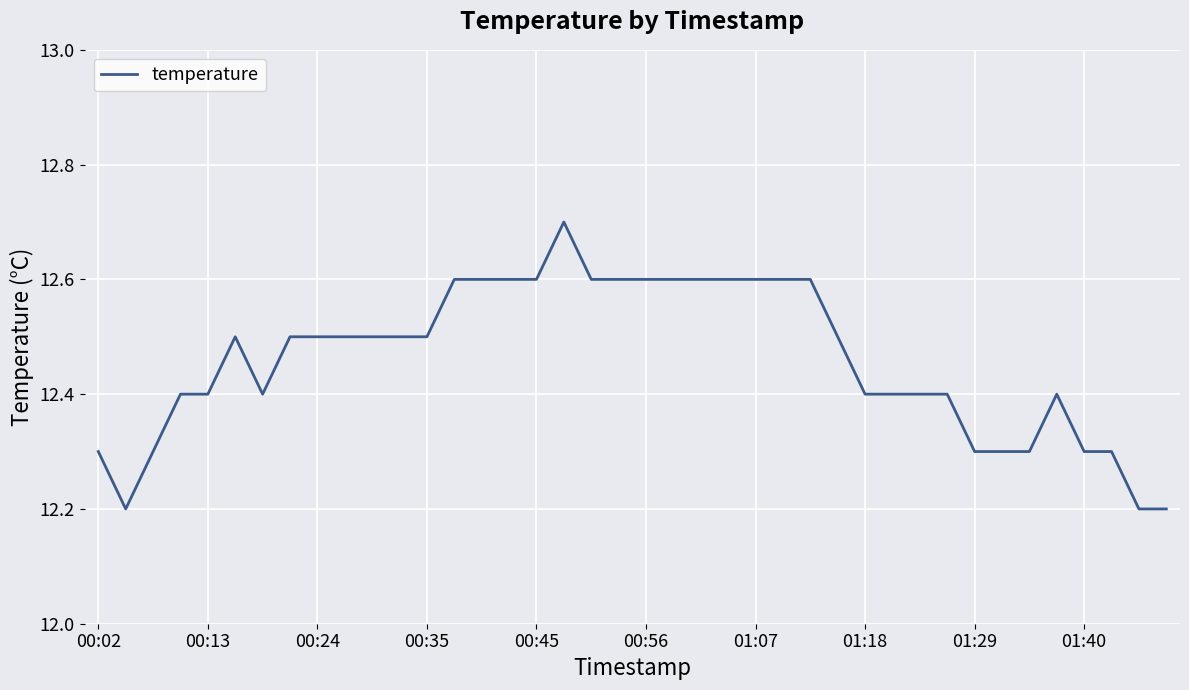

What is the maximum value shown in the chart?

12.7